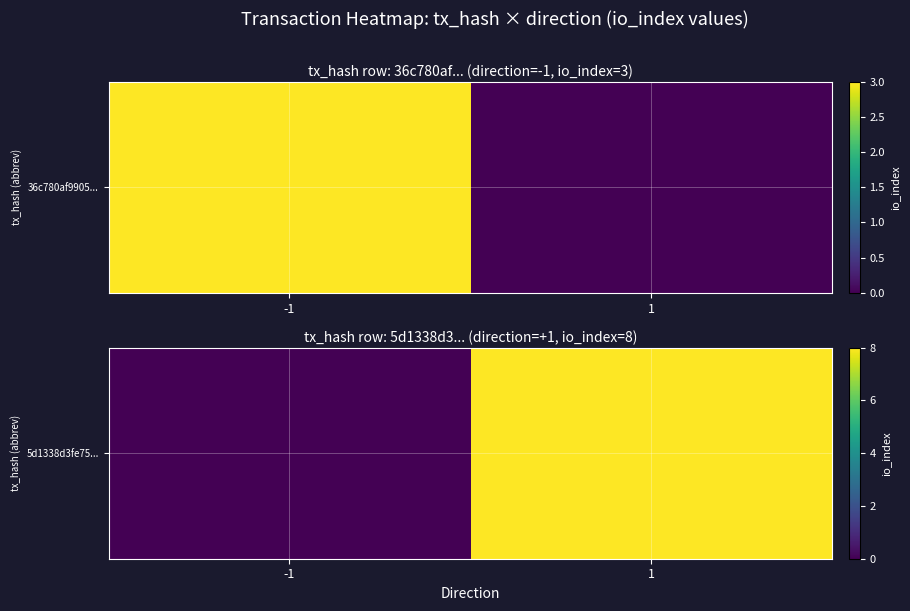

What is the difference between the maximum and minimum values?

8